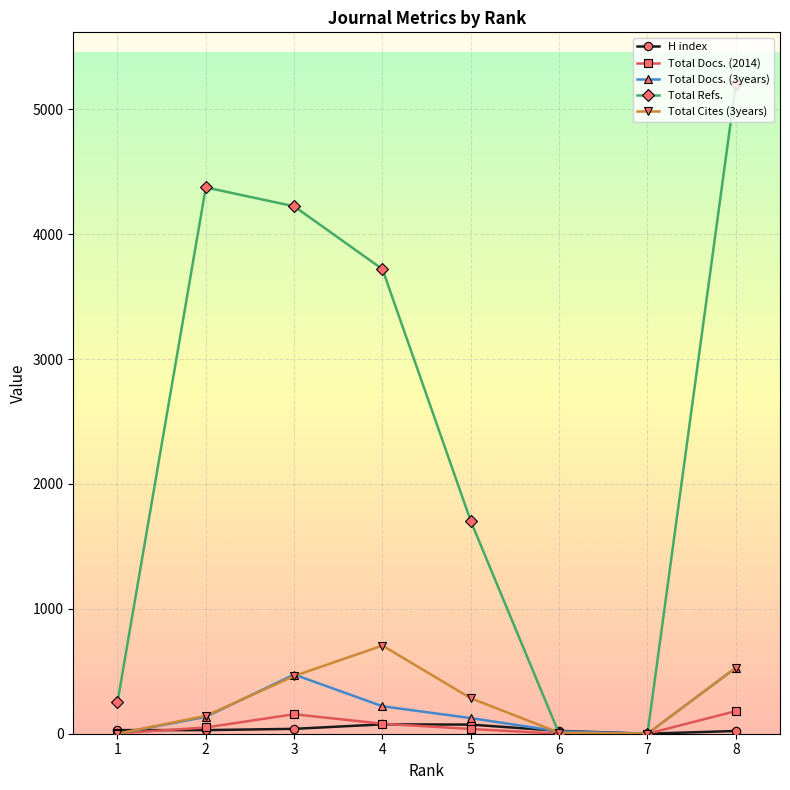

The value of Total Cites (3years) at 4 is 1022. True or false?

False